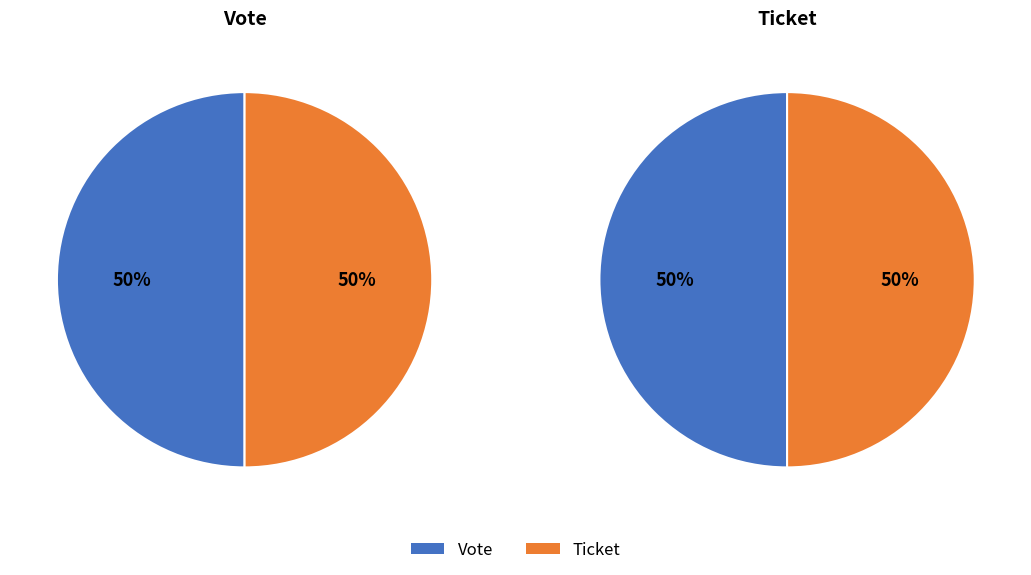

How many slices are in this pie chart?

2